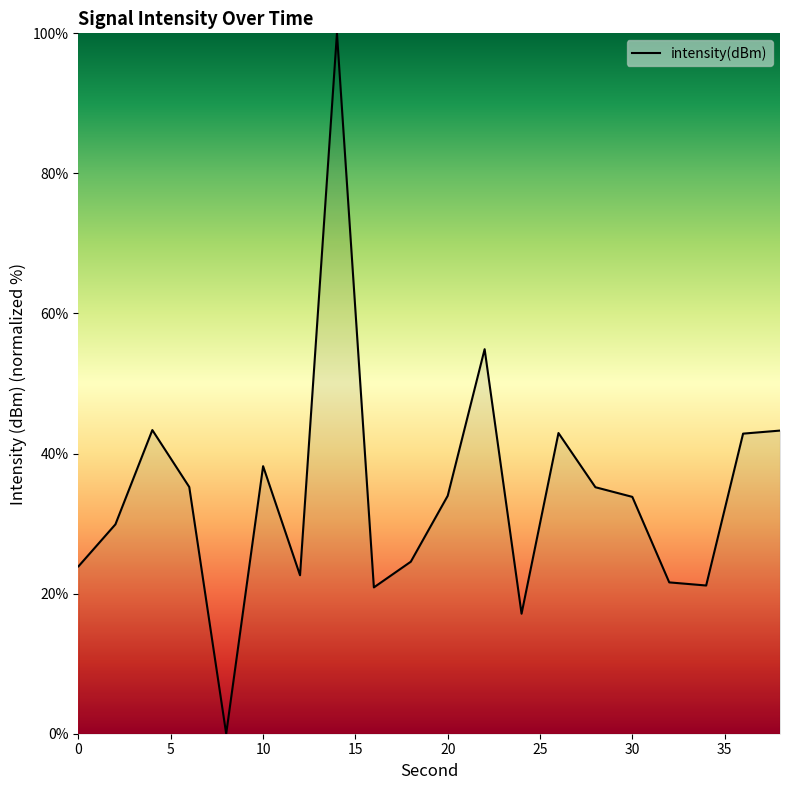

What is the difference between the maximum and minimum values?

100.0